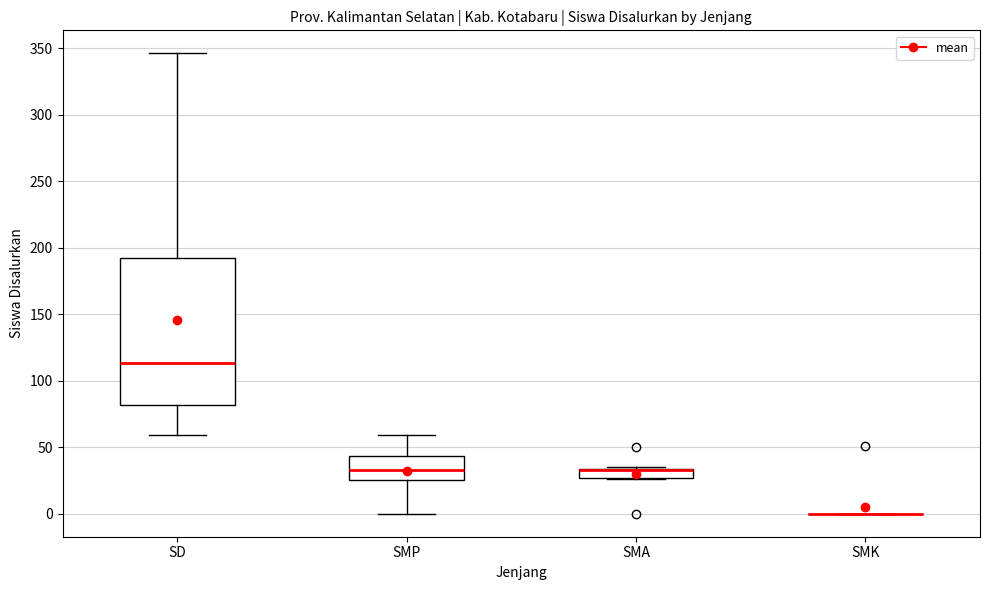

Comparing the boxes themselves (not the whiskers), which one is the tallest?

SD